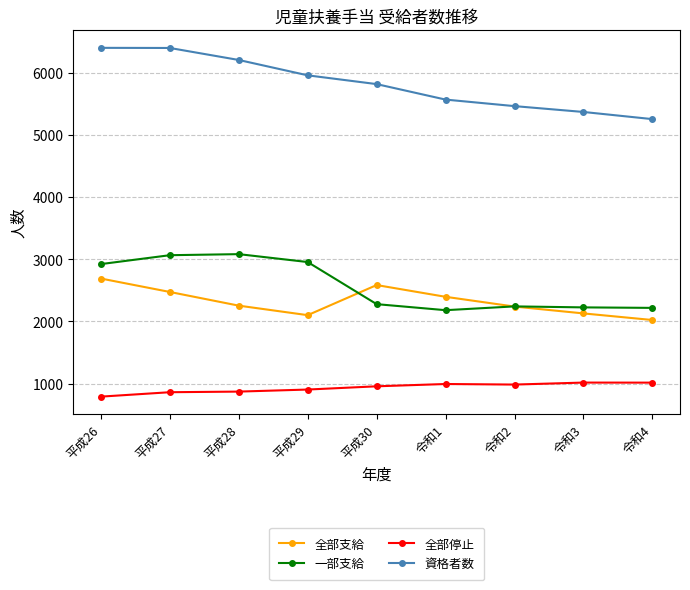

What is the value of the 資格者数 point at the 4th from the left?

5955